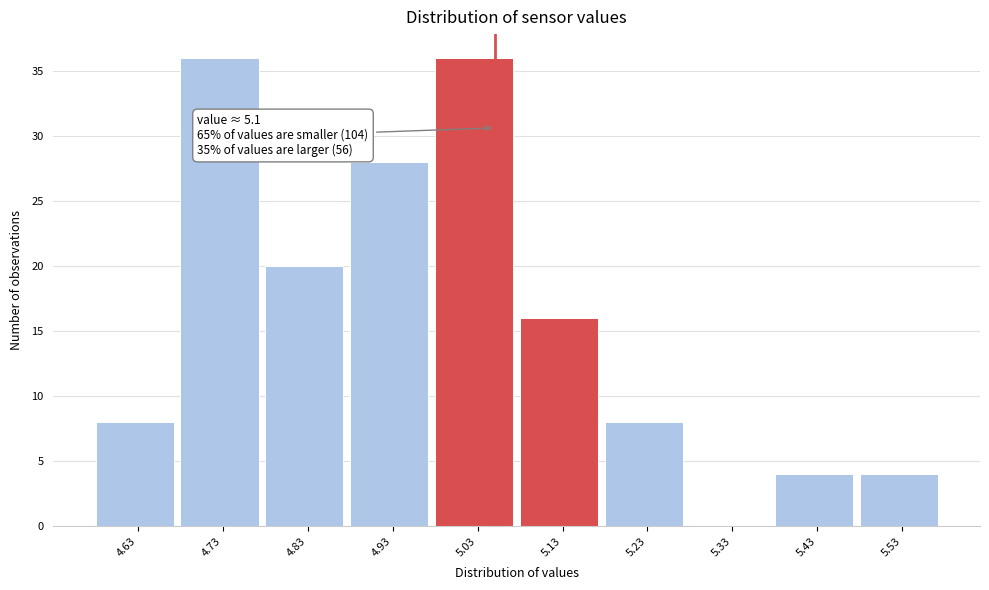

Reading left to right, extract all data points from this chart.

4.63=8	4.73=36	4.83=20	4.93=28	5.03=36	5.13=16	5.23=8	5.33=0	5.43=4	5.53=4